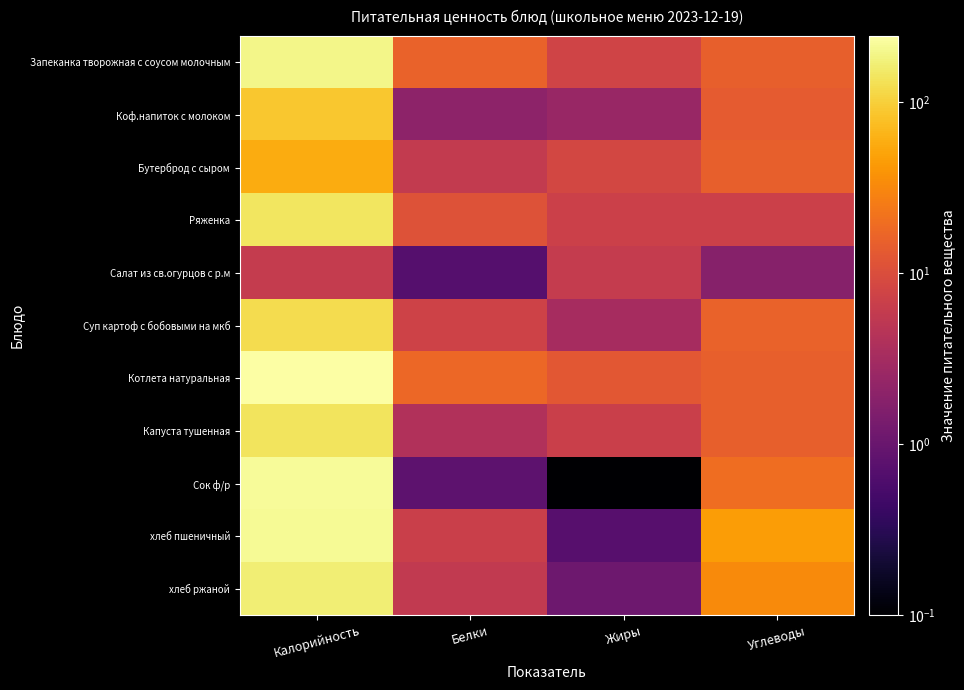

What is the total value across all series at Жиры?

55.7